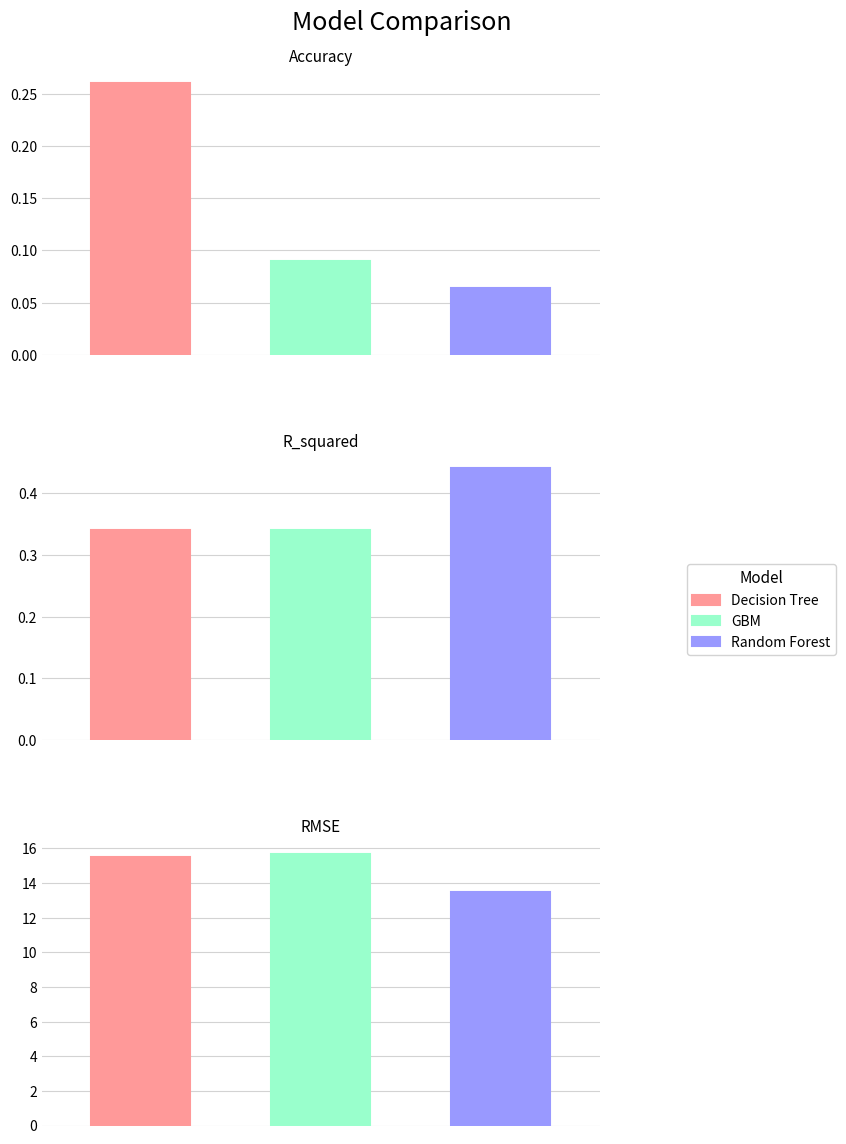

Which series has the largest range (max minus min)?

GBM